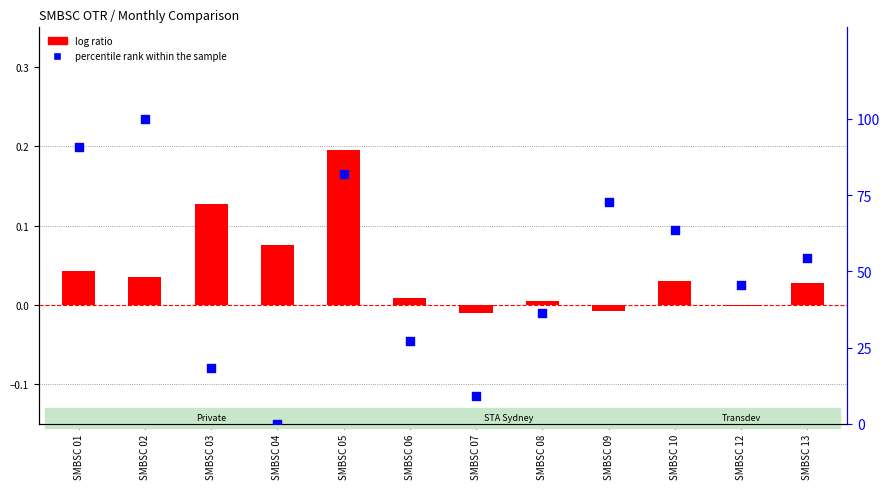

Which series has the largest total across all categories?

percentile rank within the sample